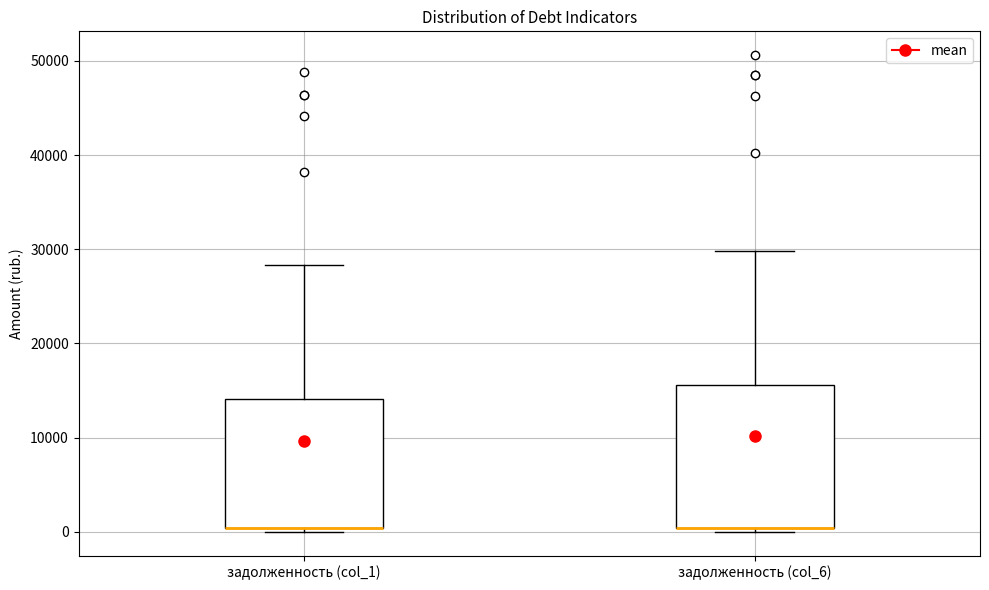

Where is the upper edge of the box for задолженность (col_6) on the y-axis? The values are not printed on the chart, so give them approximately, as read against the axis.

16000